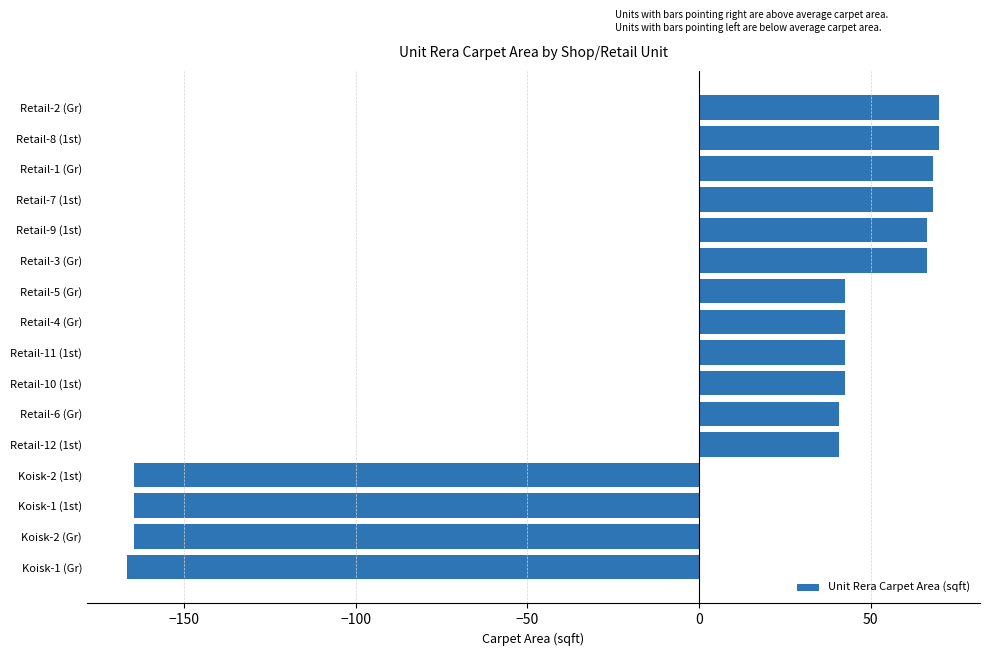

Between Retail-9 (1st) and Retail-5 (Gr), which is larger?

Retail-9 (1st)